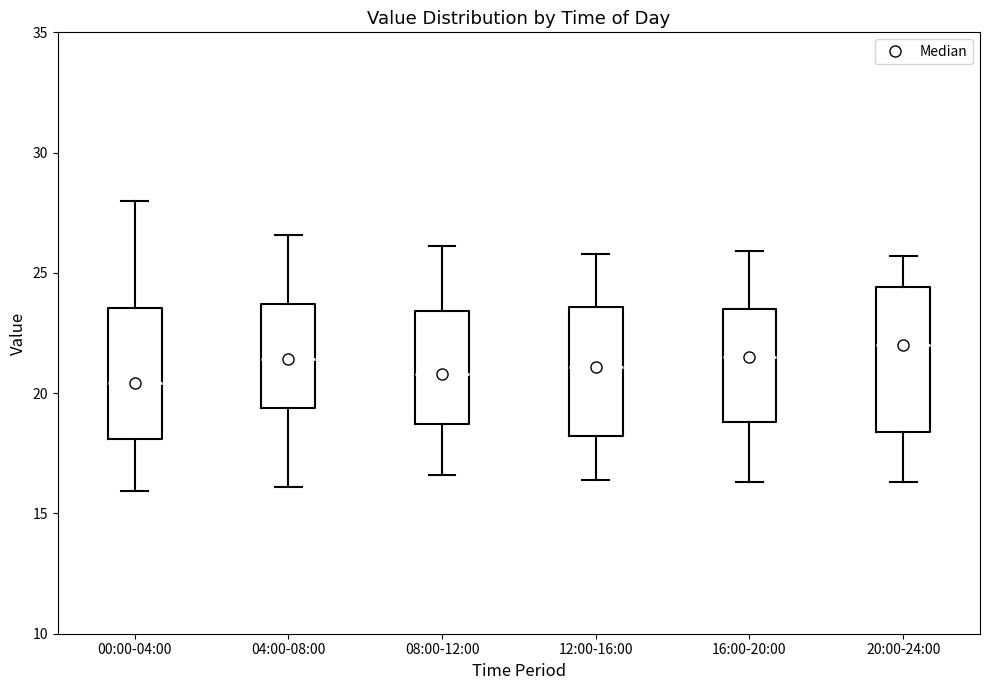

Reading left to right, transcribe this box plot: for each box, give where its median line is, the range the box spans, and where its two whiskers end, as read against the y-axis. The values are not printed on the chart, so give them approximately, as read against the axis.

00:00-04:00: median 20.5, box 18.0 to 23.5, whiskers 16.0 to 28.0
04:00-08:00: median 21.5, box 19.5 to 23.5, whiskers 16.0 to 26.5
08:00-12:00: median 21.0, box 18.5 to 23.5, whiskers 16.5 to 26.0
12:00-16:00: median 21.0, box 18.0 to 23.5, whiskers 16.5 to 26.0
16:00-20:00: median 21.5, box 19.0 to 23.5, whiskers 16.5 to 26.0
20:00-24:00: median 22.0, box 18.5 to 24.5, whiskers 16.5 to 25.5